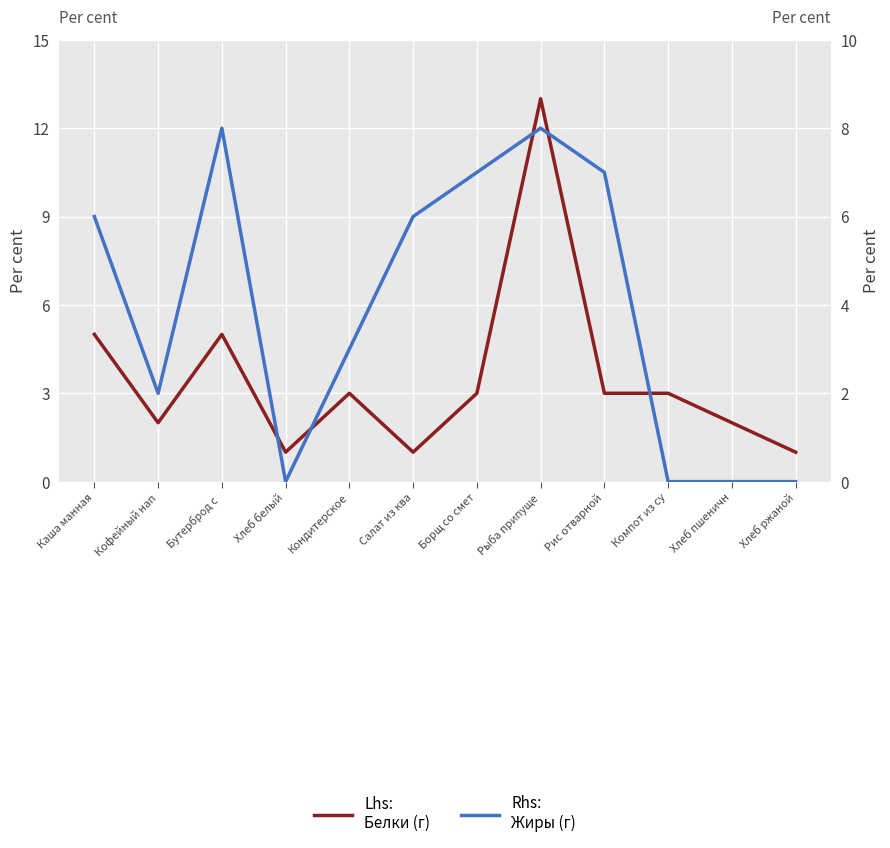

Between which two adjacent categories do Жиры and Белки first intersect?

Бутерброд с  and Хлеб белый